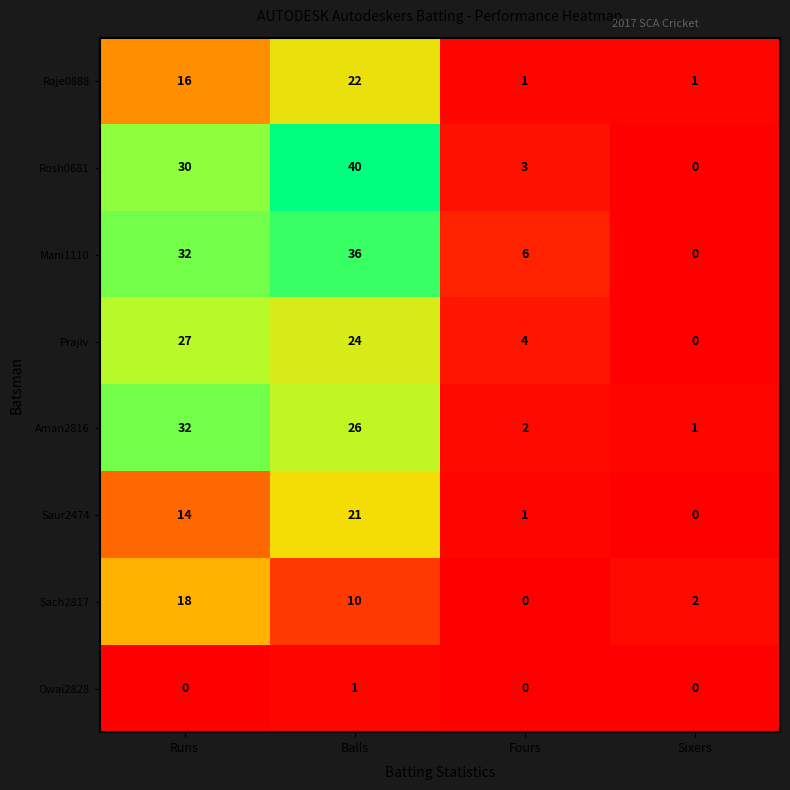

How many series are shown in this chart?

8